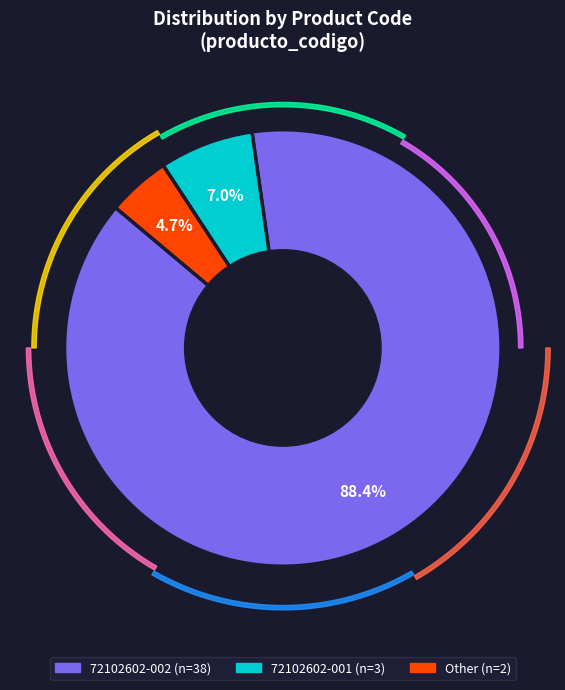

Rank the categories by value from lowest to highest.

Other, 72102602-001, 72102602-002